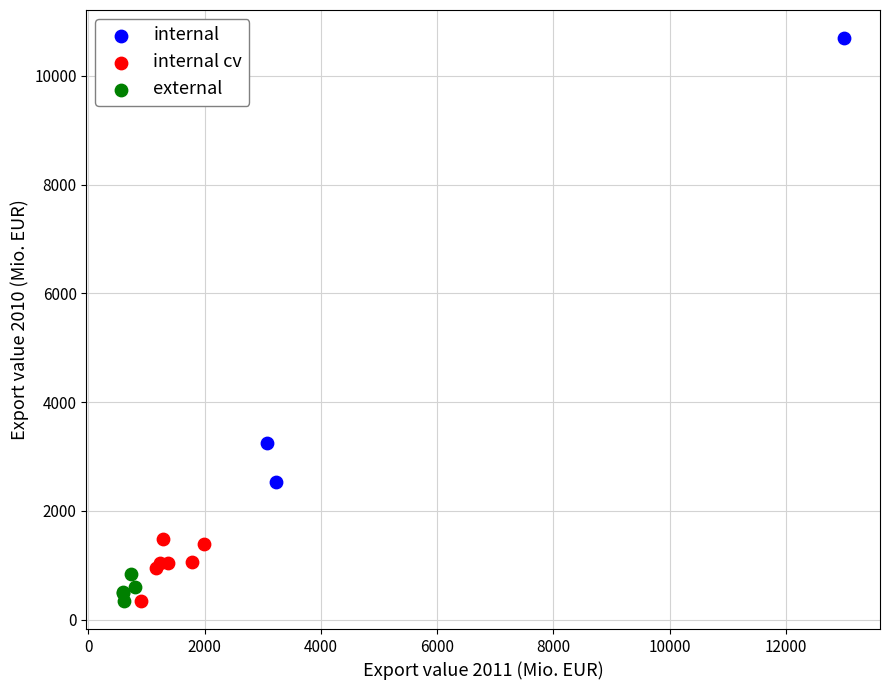

Which series has the widest spread of Y values?

internal